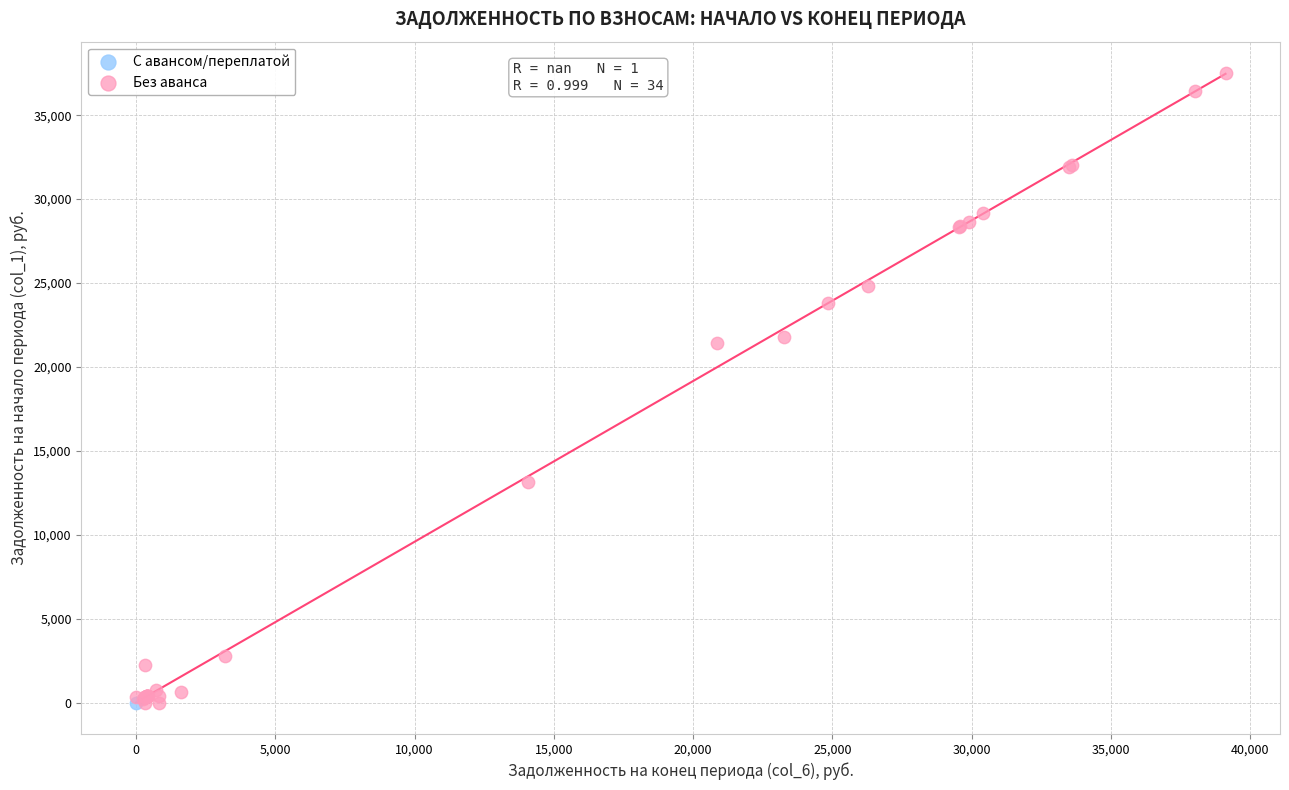

What are all the series names shown in the legend?

С авансом/переплатой, Без аванса